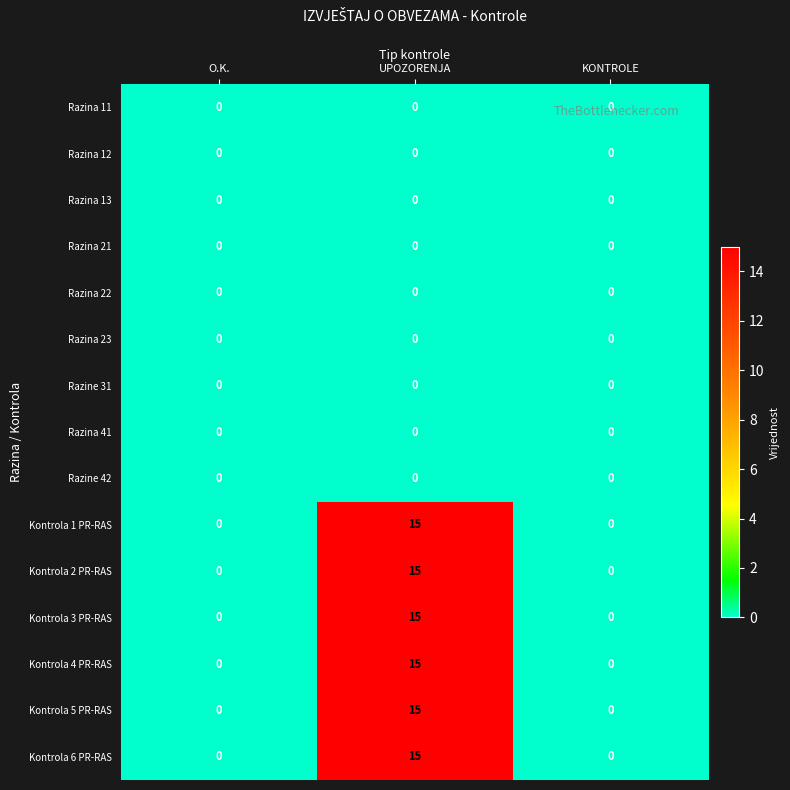

How many distinct data groups are displayed?

15